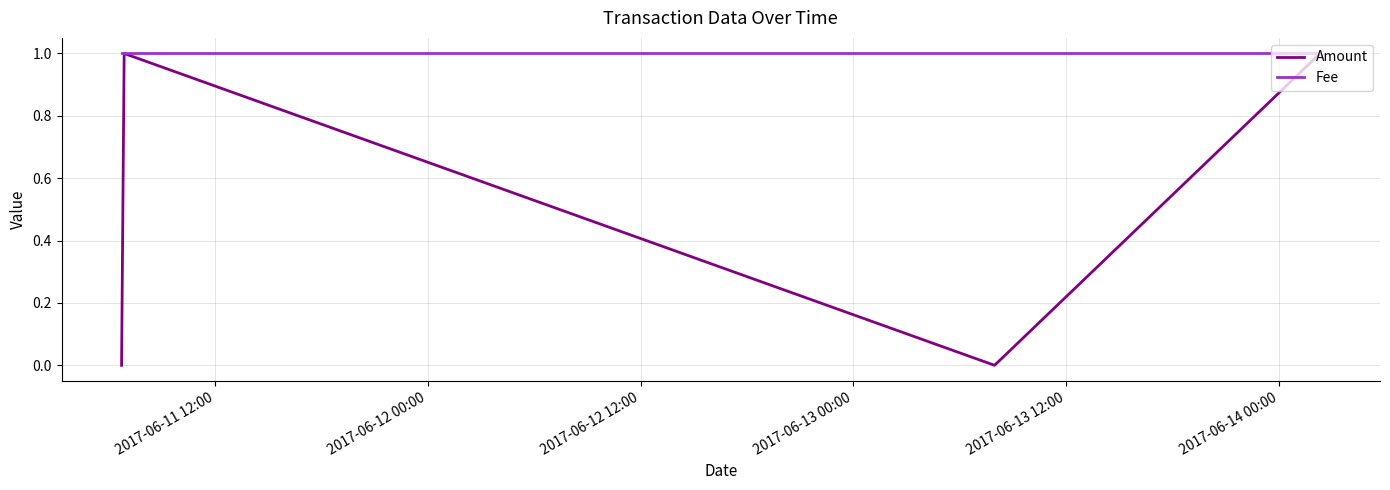

Which series has the largest range (max minus min)?

Amount